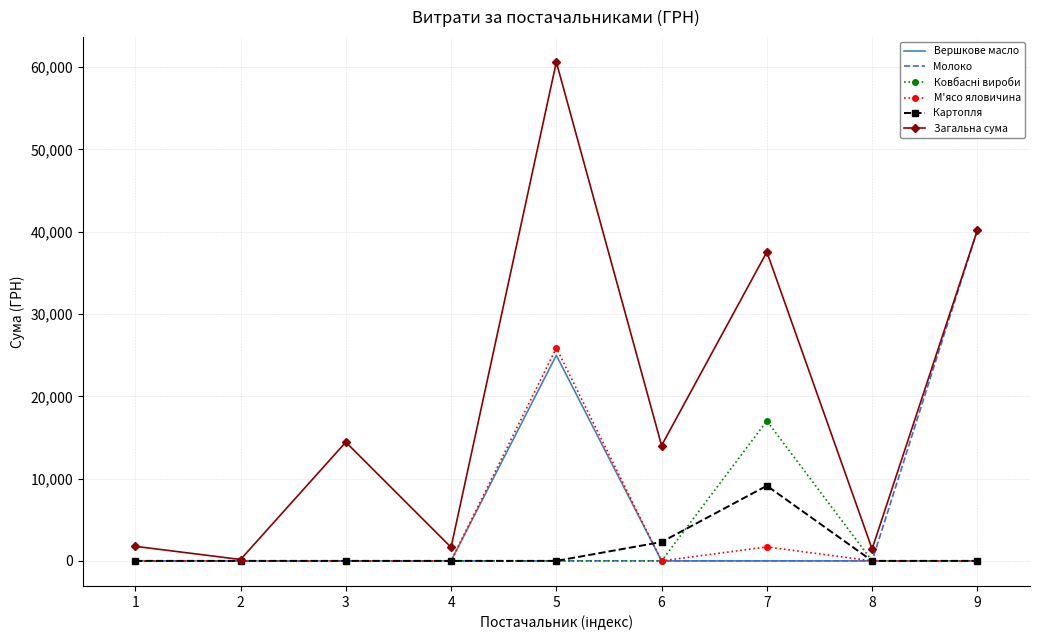

What is the greatest value displayed?

60626.9